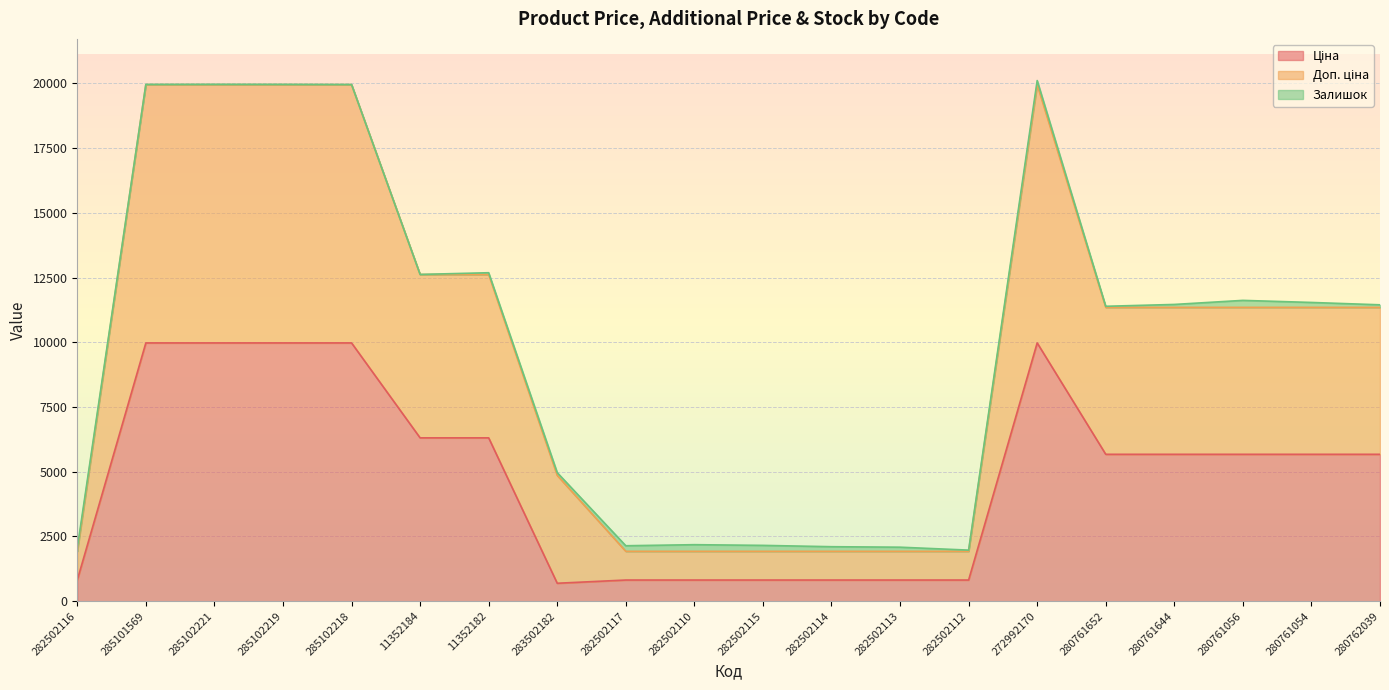

True or false: Ціна has a value of 9975.0 at 285102221.

True